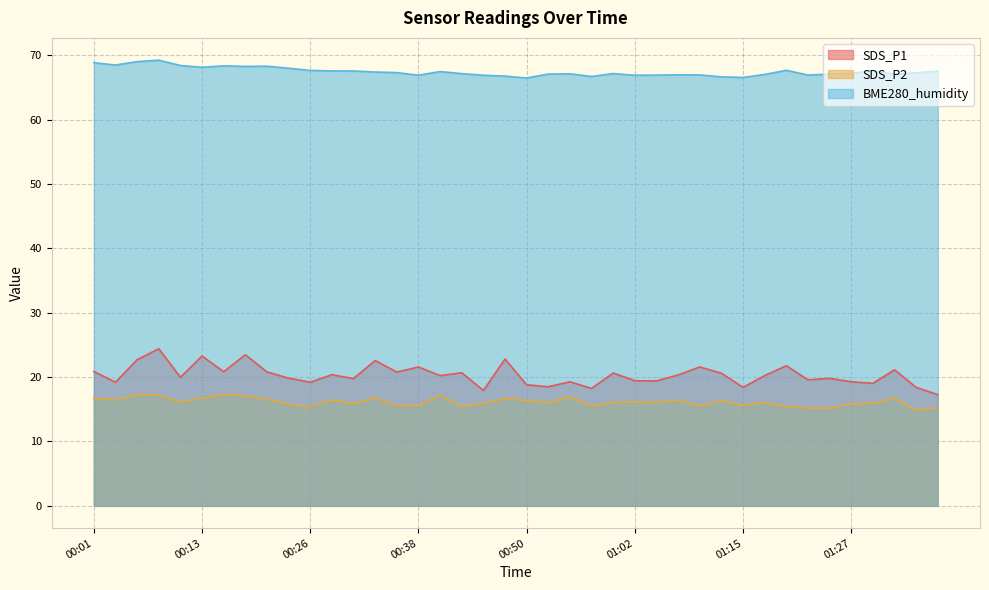

Read the BME280_humidity value at 00:26.

67.6